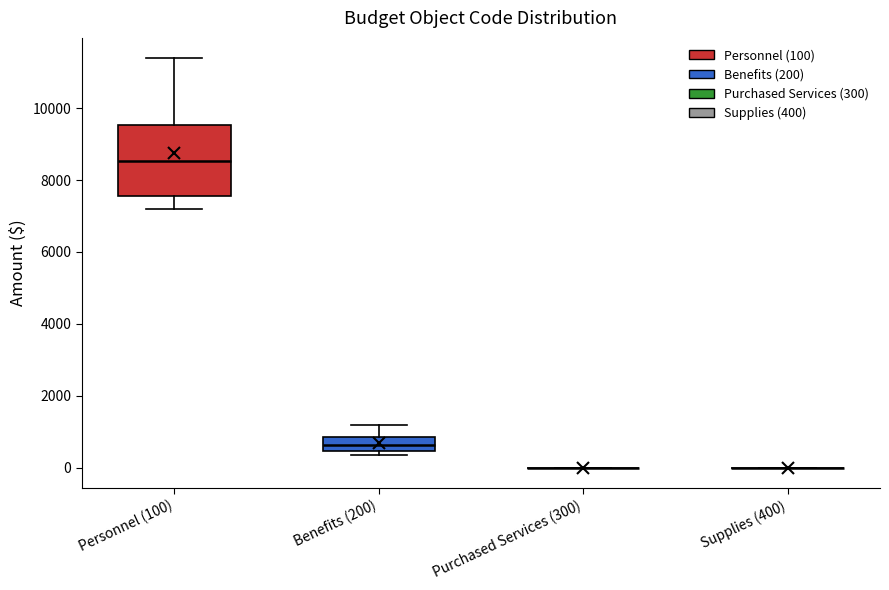

Reading left to right, read every box against the y-axis: the position of its median line, the range the box covers, and the ends of its whiskers. The values are not printed on the chart, so give them approximately, as read against the axis.

Personnel (100): median 8600, box 7600 to 9600, whiskers 7200 to 11400
Benefits (200): median 600, box 400 to 800, whiskers 400 (just below the box's lower edge) to 1200
Purchased Services (300): box collapsed to a line at 0, whiskers 0 to 0
Supplies (400): box collapsed to a line at 0, whiskers 0 to 0